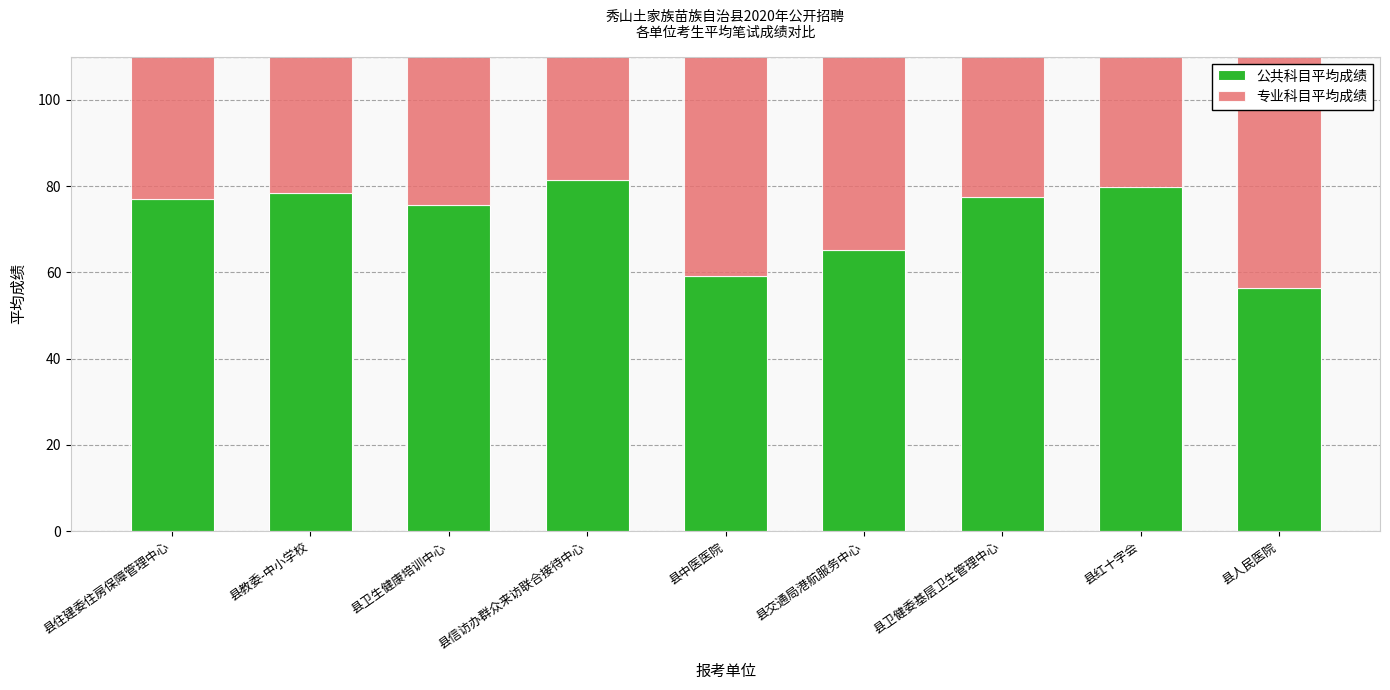

Which series has the widest spread of values?

公共科目平均成绩